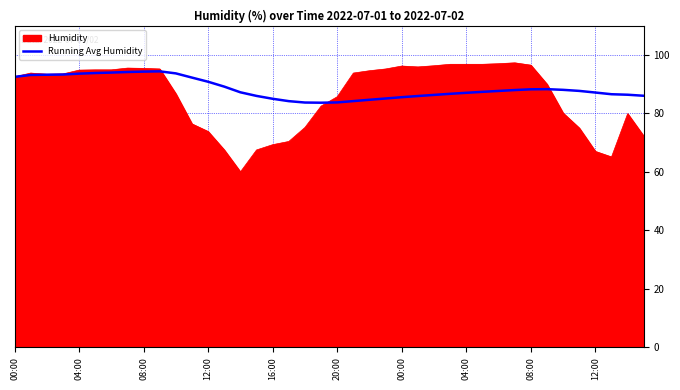

What is the greatest value displayed?

97.3